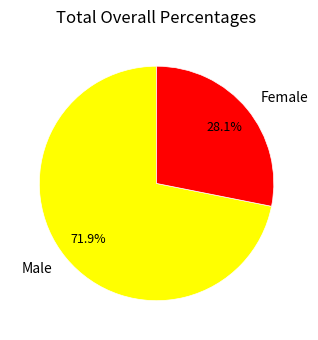

Rank the categories by value from lowest to highest.

Female, Male